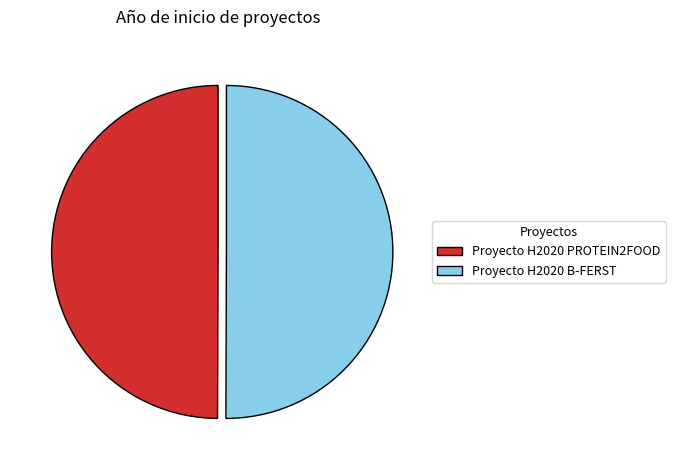

Approximately how many times larger is the value at Proyecto H2020 PROTEIN2FOOD compared to Proyecto H2020 B-FERST?

1.0